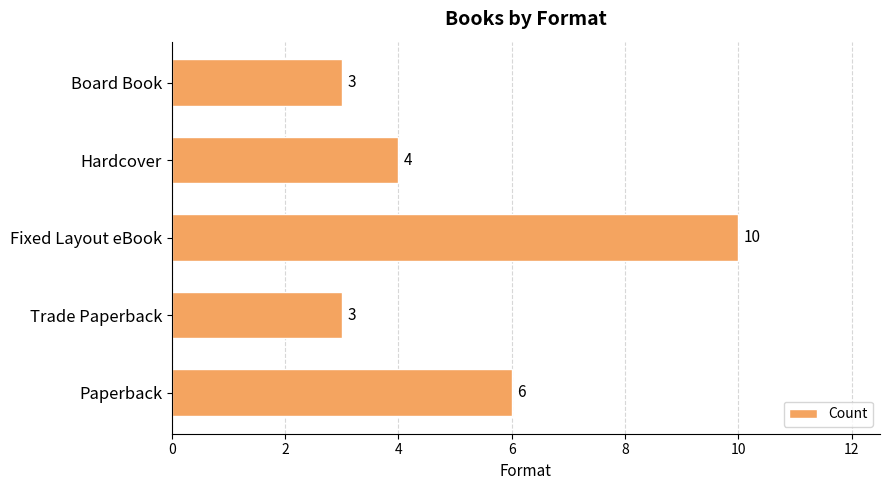

How many data points does each series have?

5